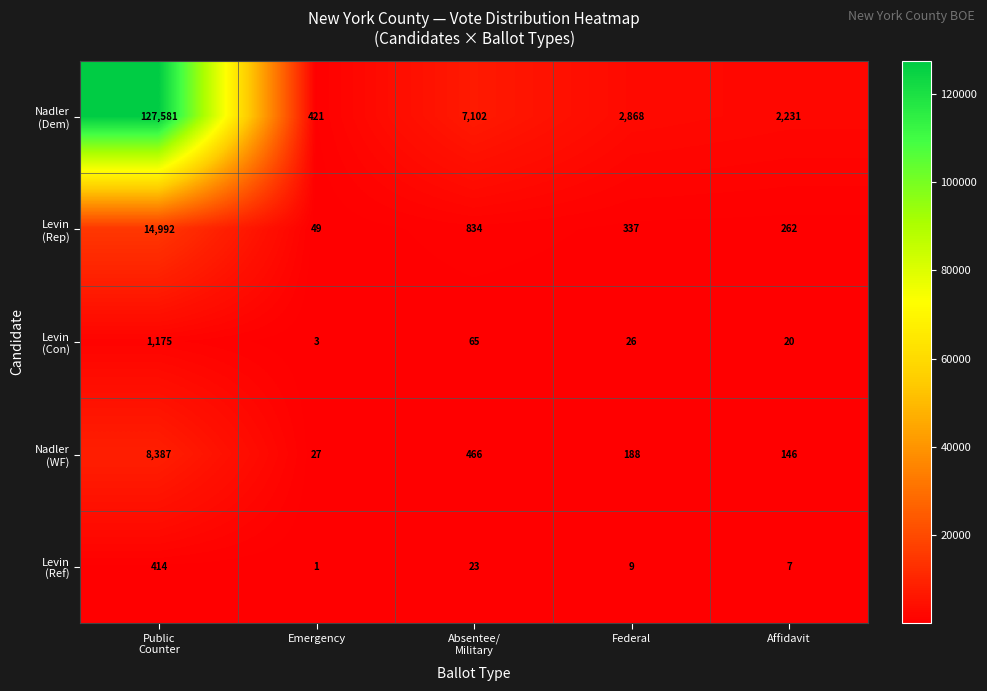

What is the difference between the highest and lowest values at Emergency?

420